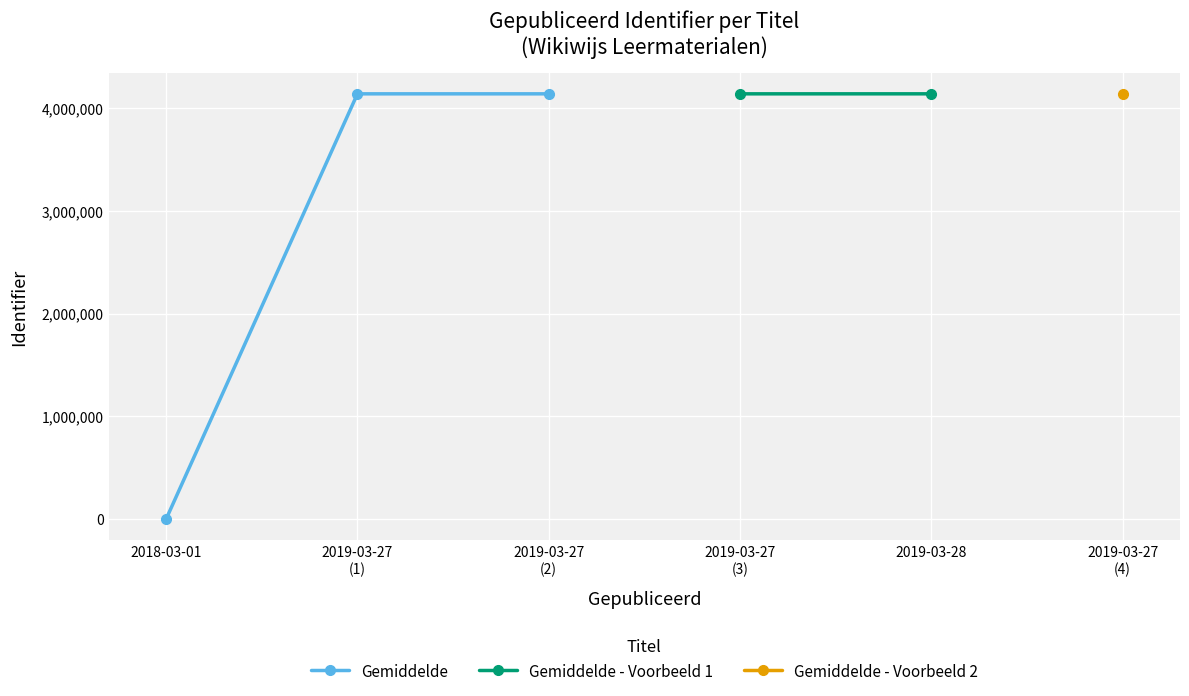

Between 2018-03-01 and 2019-03-27 20:24, which series saw the biggest shift?

Gemiddelde